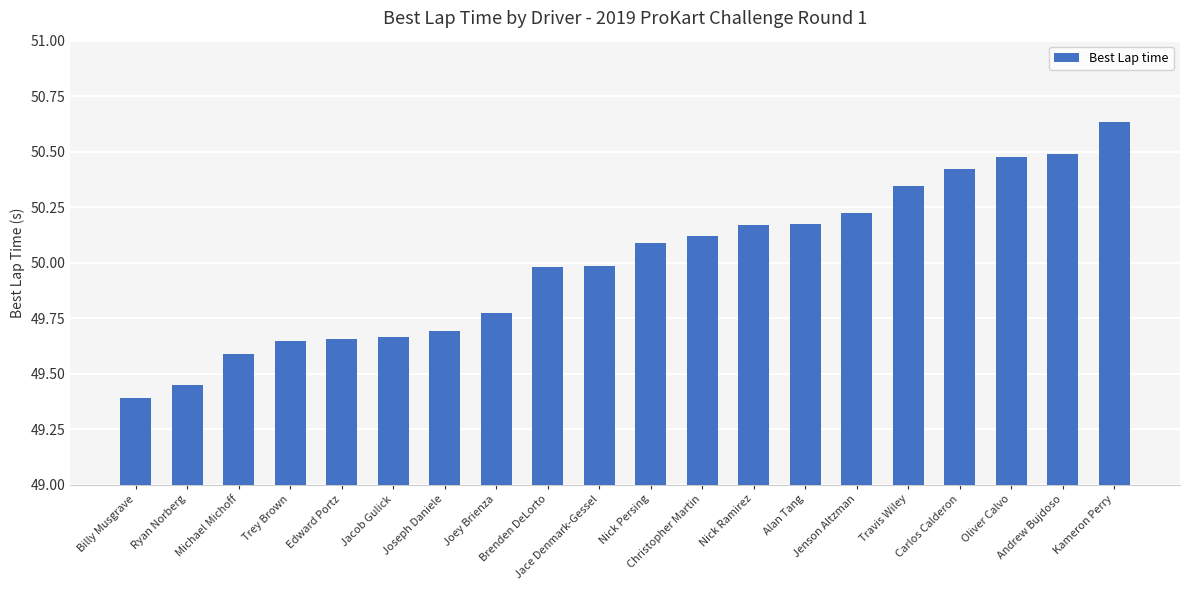

What is the smallest value displayed?

49.4